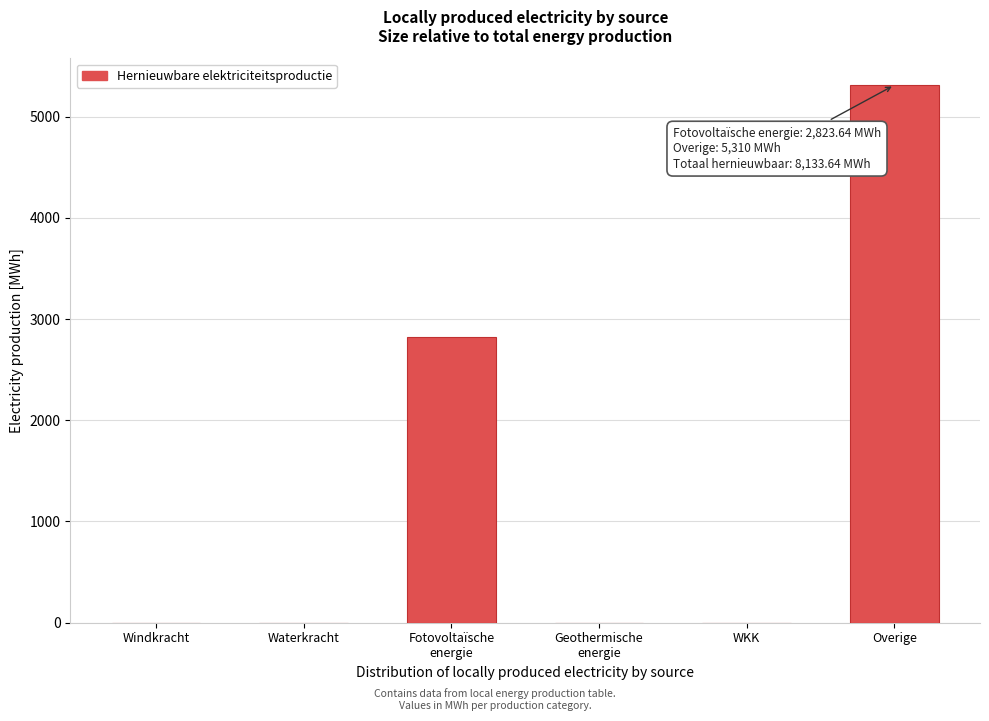

Which has a higher value, WKK or Overige?

Overige